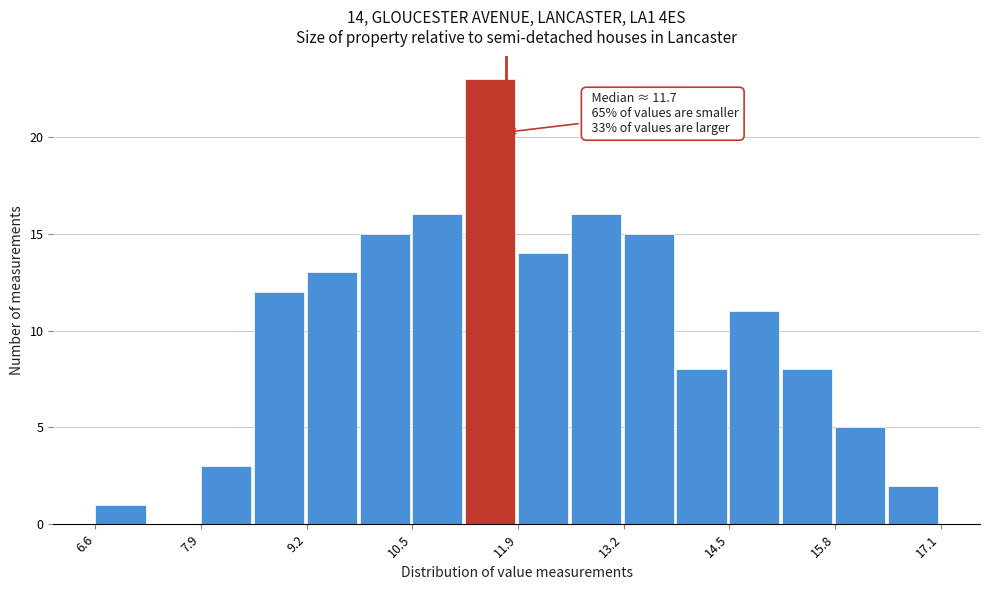

Read against the x-axis, roughly where is the centre of the tallest bar?

11.6